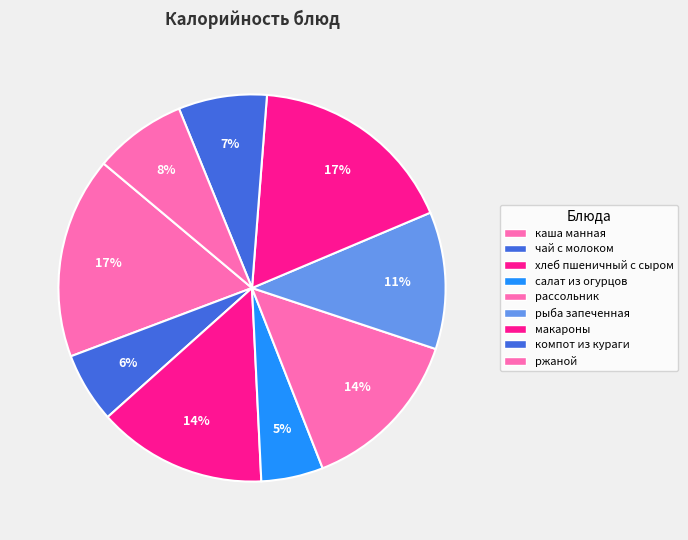

What is the total percentage of рыба запеченная and каша манная?

28.3%